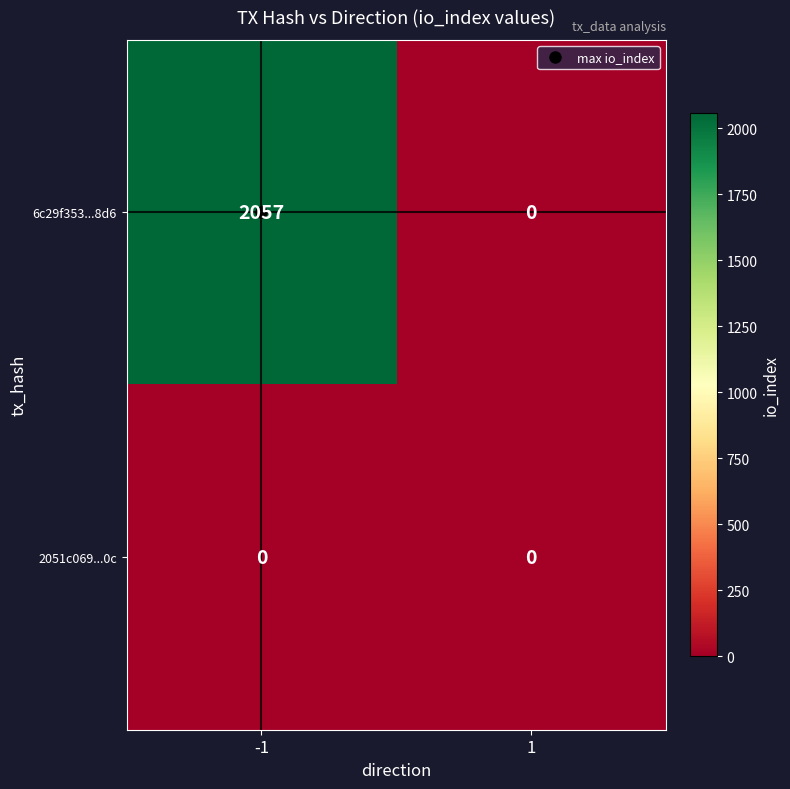

The 6c29f353...8d6 series shows 678 at 1. True or false?

False